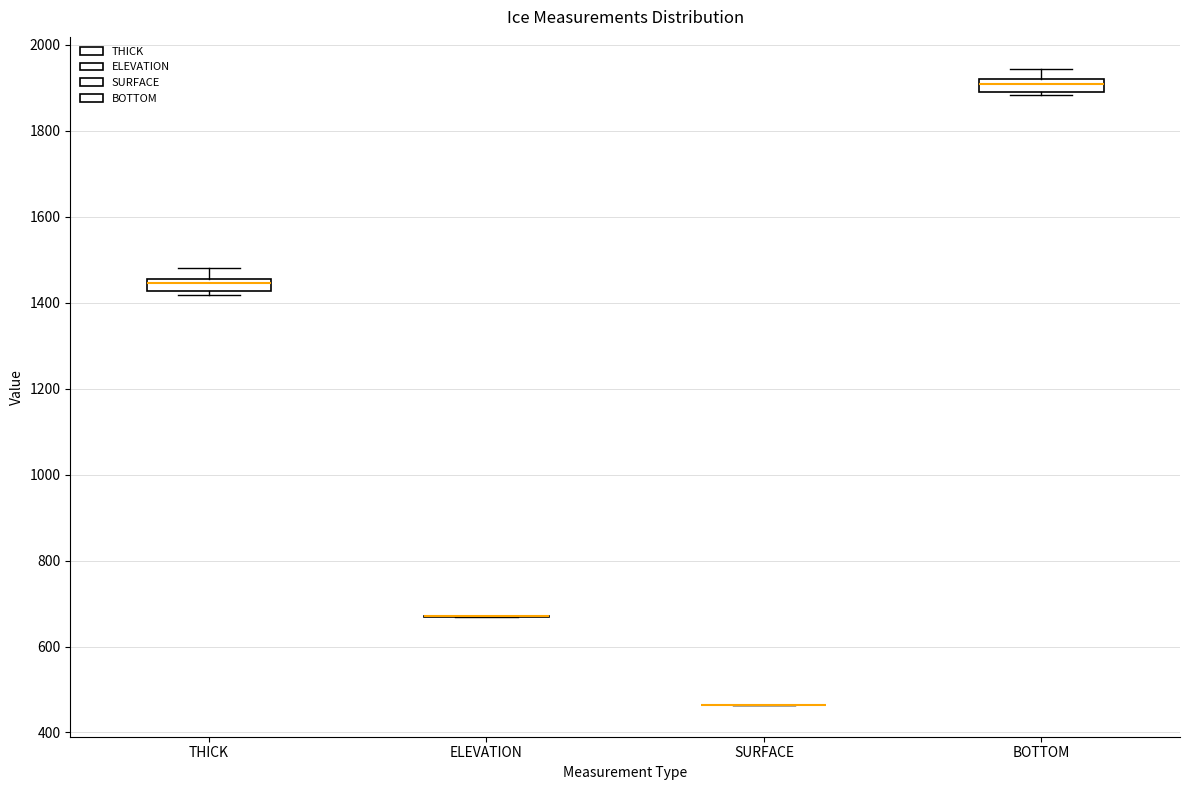

Where is the lower edge of the box for THICK on the y-axis? The values are not printed on the chart, so give them approximately, as read against the axis.

1420